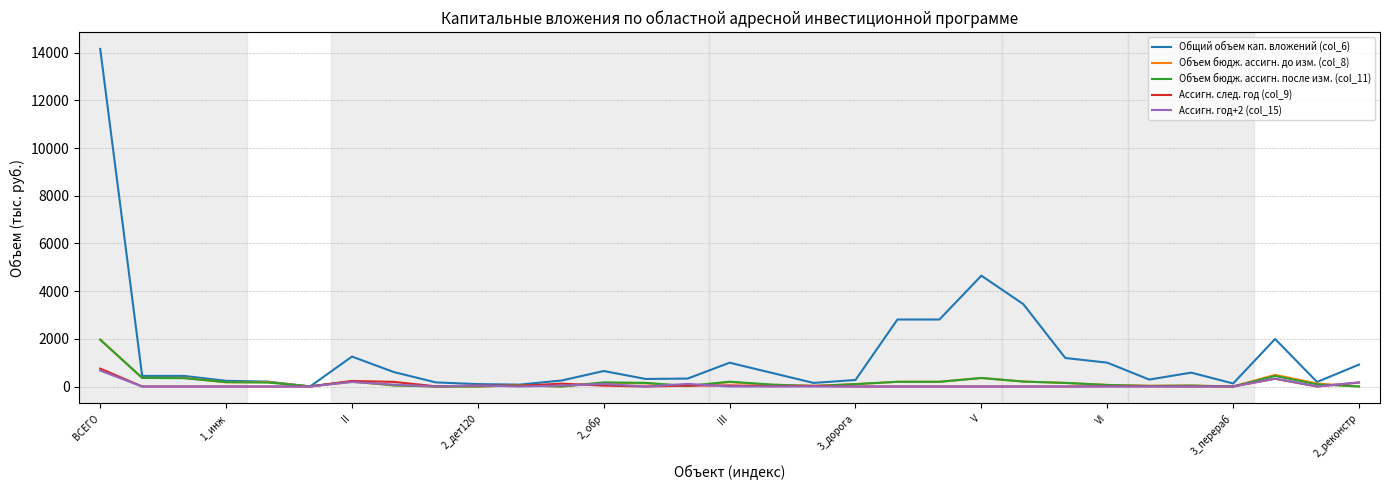

Which series has the largest total across all categories?

Общий объем кап. вложений (col_6)